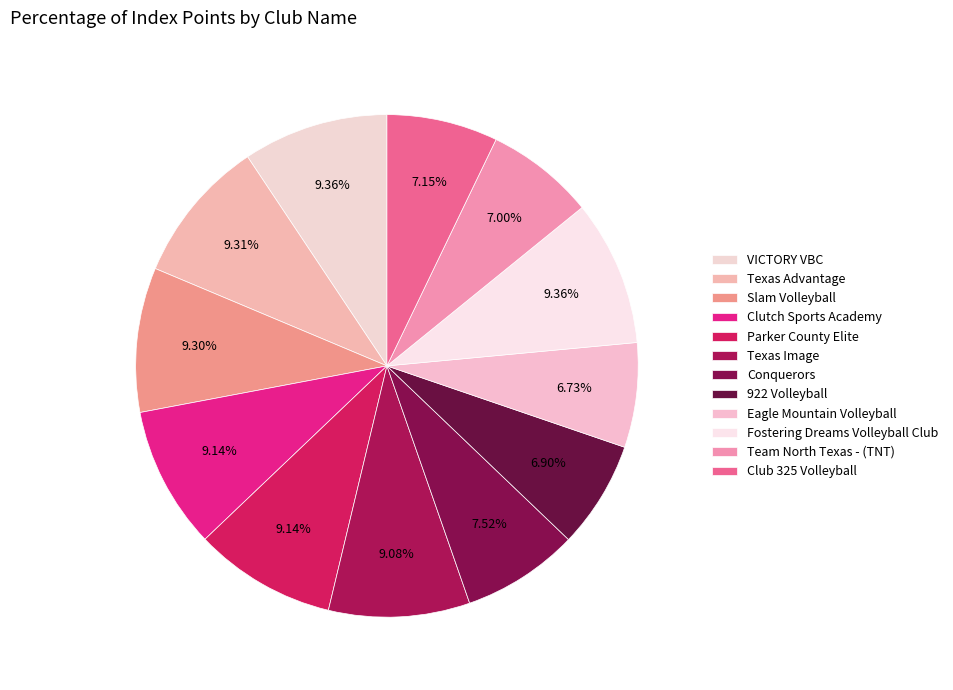

To the nearest percent, what percentage of the pie is Eagle Mountain Volleyball?

7%